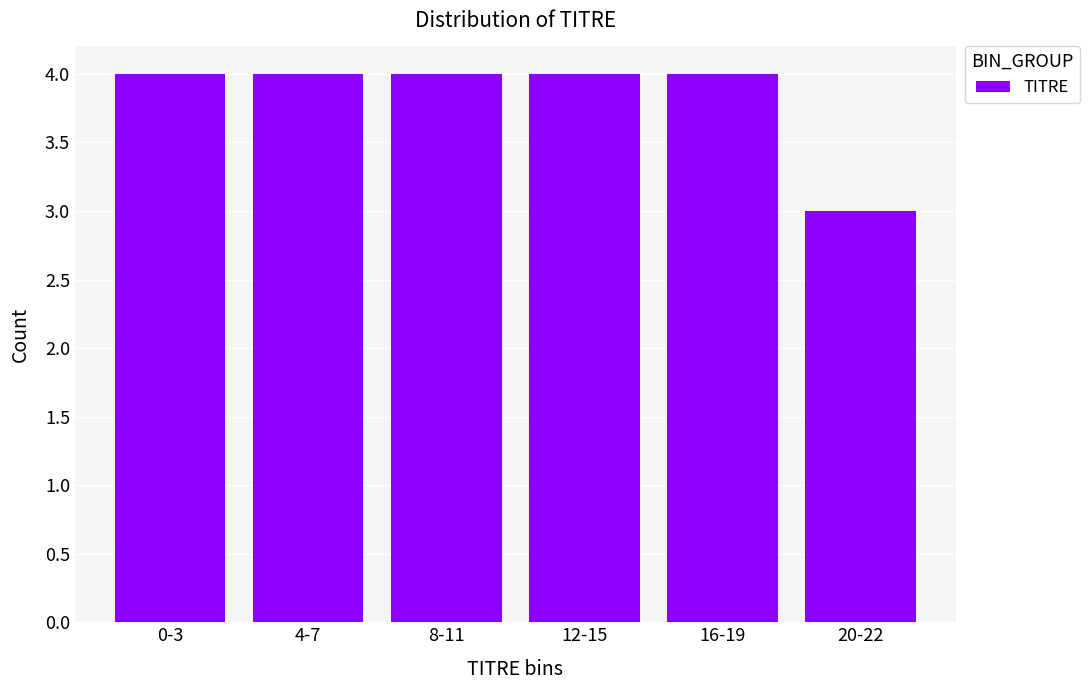

Reading left to right, list all the values displayed in this chart.

4	4	4	4	4	3